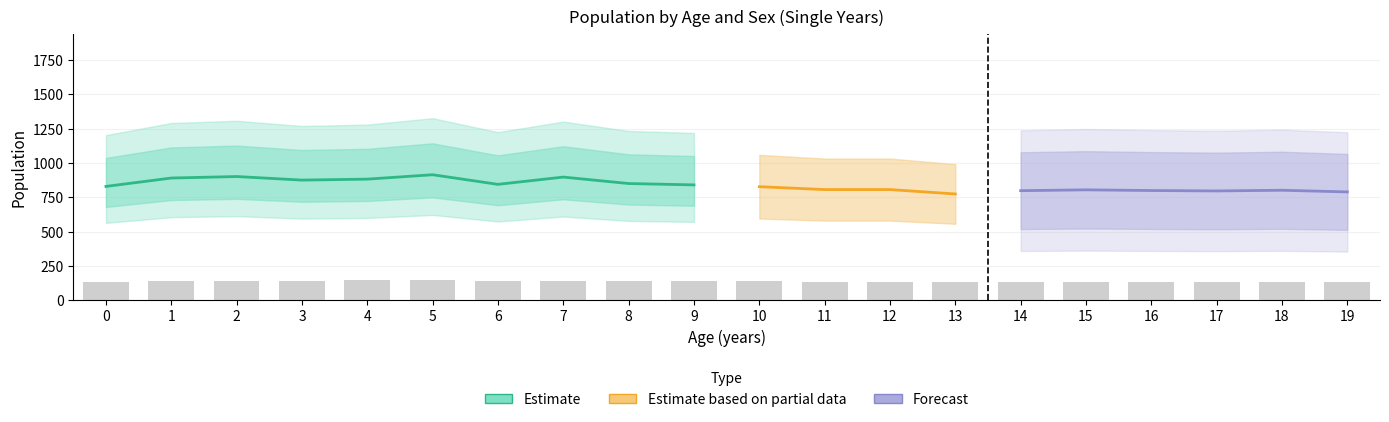

How many values in the Male Total series are below 841?

10